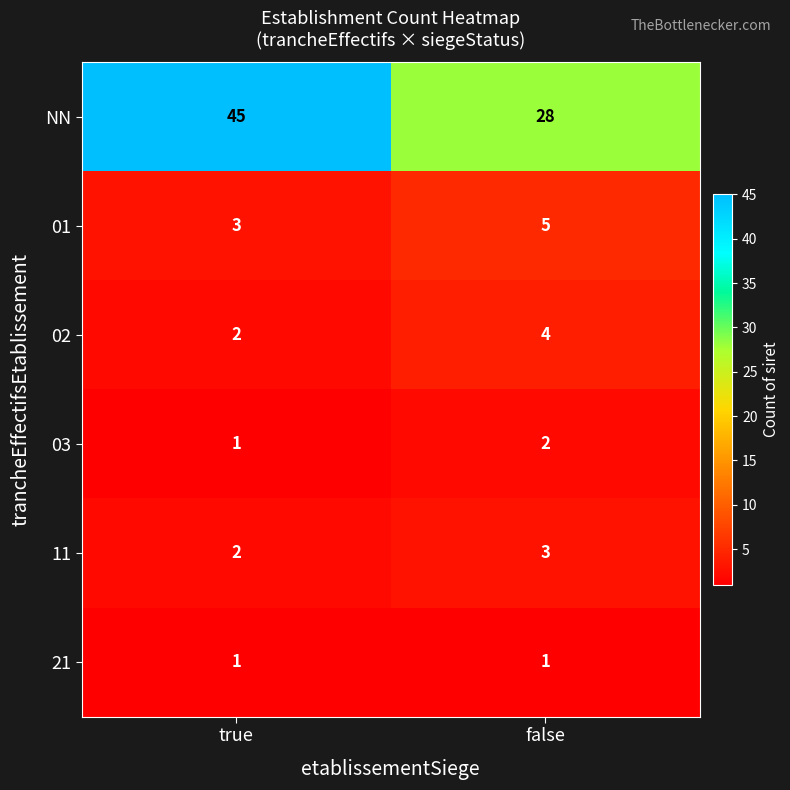

Which category has the highest value in the NN series?

true